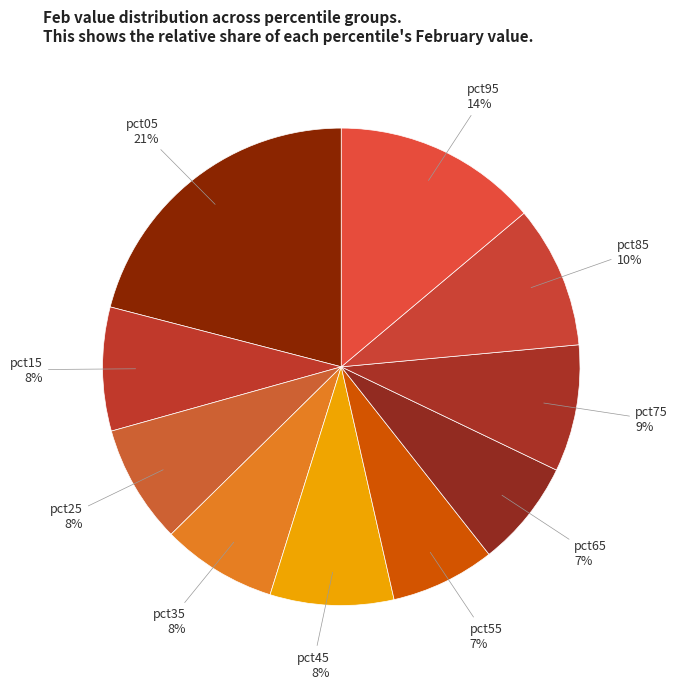

Which category has the biggest portion of the pie?

pct05